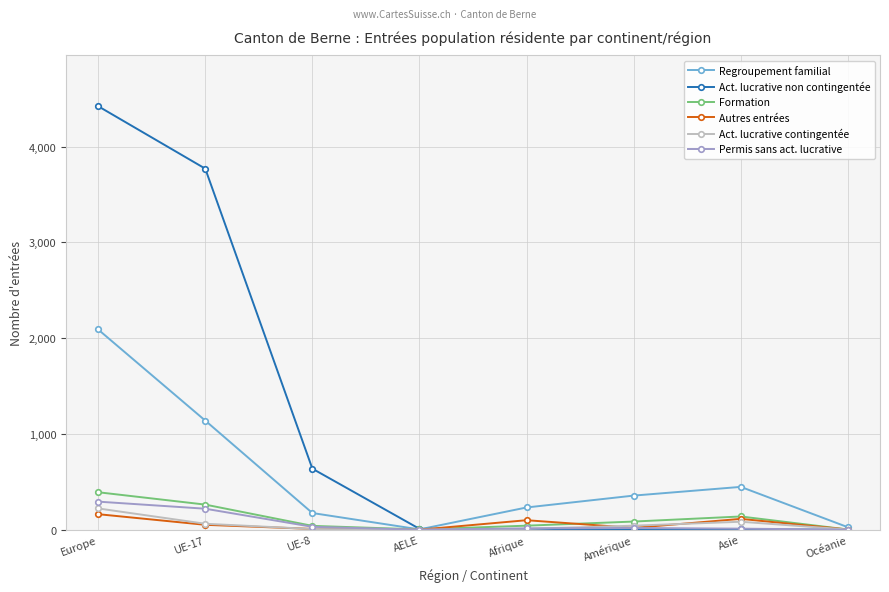

At which label does Autres entrées first exceed 51?

Europe